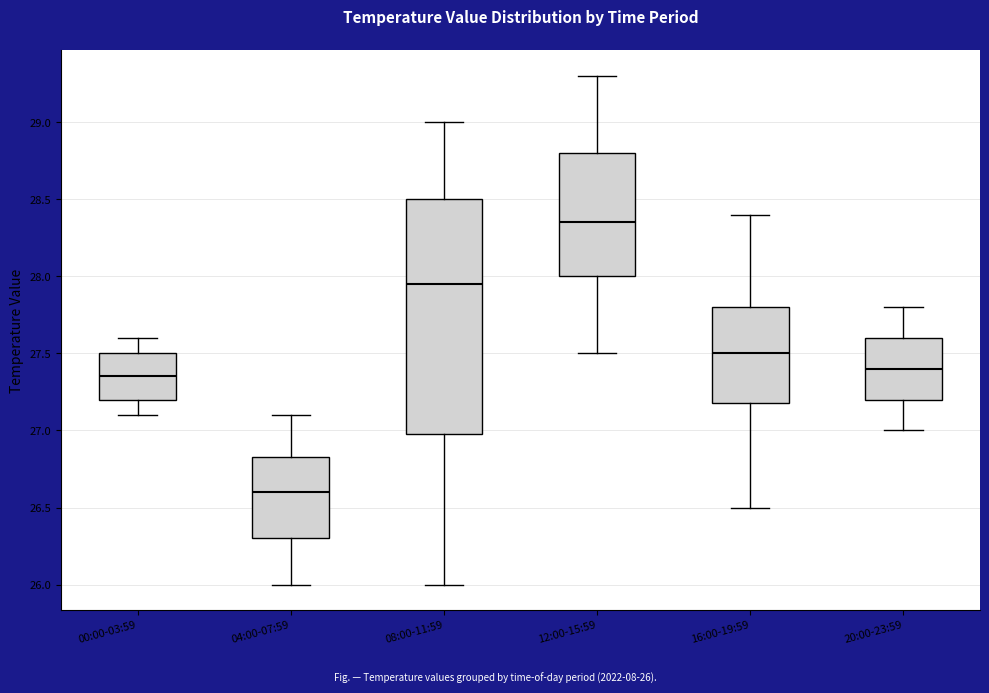

Reading left to right, transcribe this box plot: for each box, give where its median line is, the range the box spans, and where its two whiskers end, as read against the y-axis. The values are not printed on the chart, so give them approximately, as read against the axis.

00:00-03:59: median 27.35, box 27.20 to 27.50, whiskers 27.10 to 27.60
04:00-07:59: median 26.60, box 26.30 to 26.85, whiskers 26.00 to 27.10
08:00-11:59: median 27.95, box 27.00 to 28.50, whiskers 26.00 to 29.00
12:00-15:59: median 28.35, box 28.00 to 28.80, whiskers 27.50 to 29.30
16:00-19:59: median 27.50, box 27.20 to 27.80, whiskers 26.50 to 28.40
20:00-23:59: median 27.40, box 27.20 to 27.60, whiskers 27.00 to 27.80